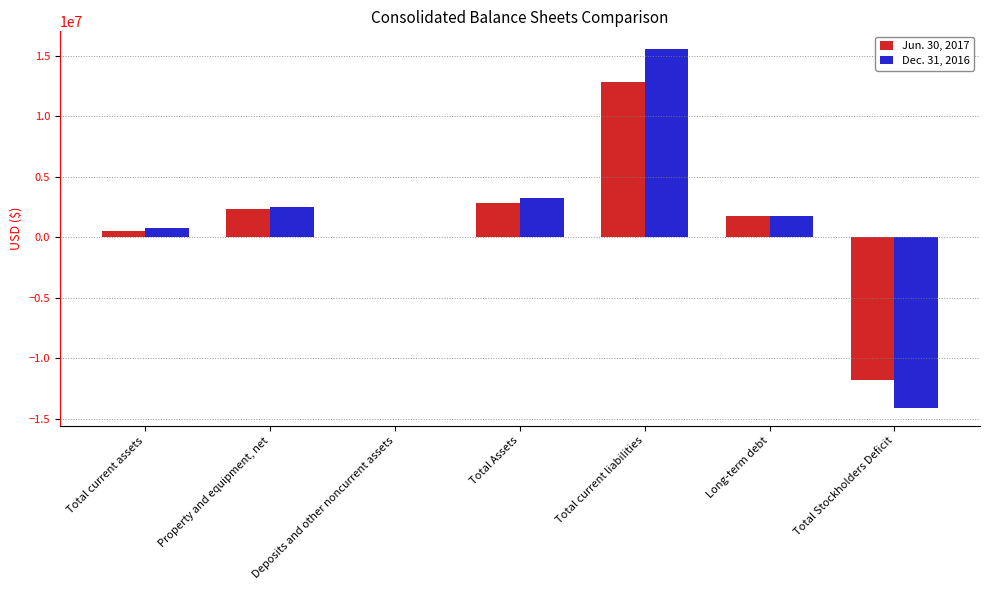

What is the maximum value shown in the chart?

15550489